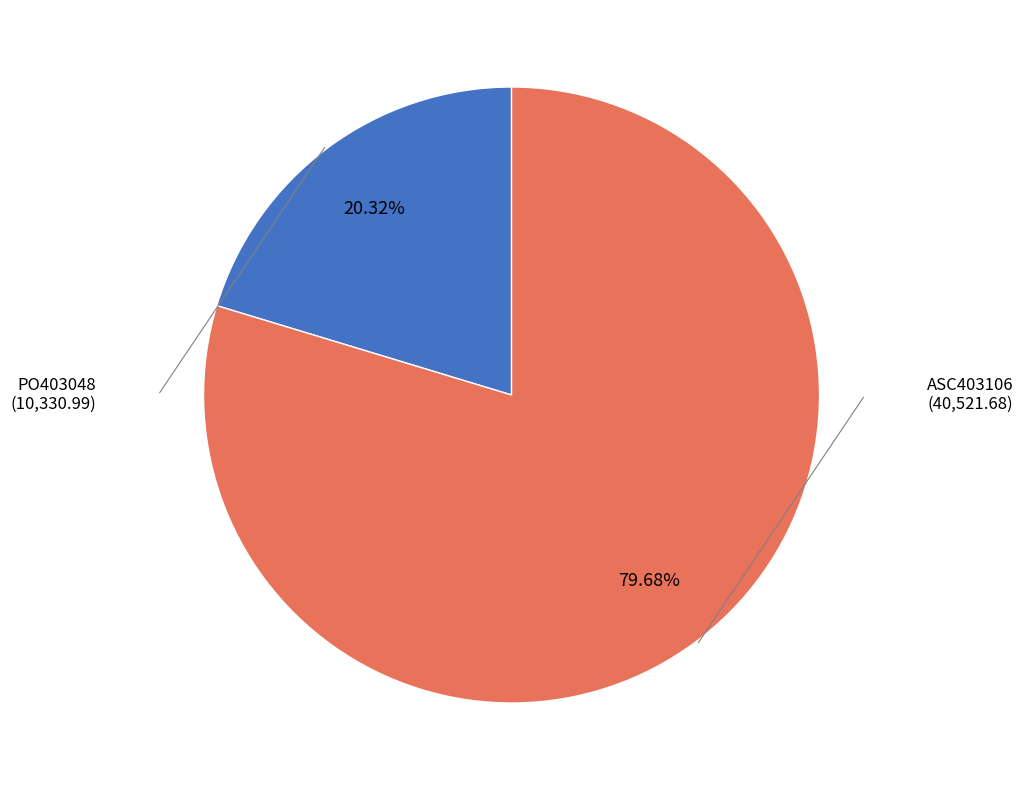

Is it true that ASC403106 is 93% of the pie?

False